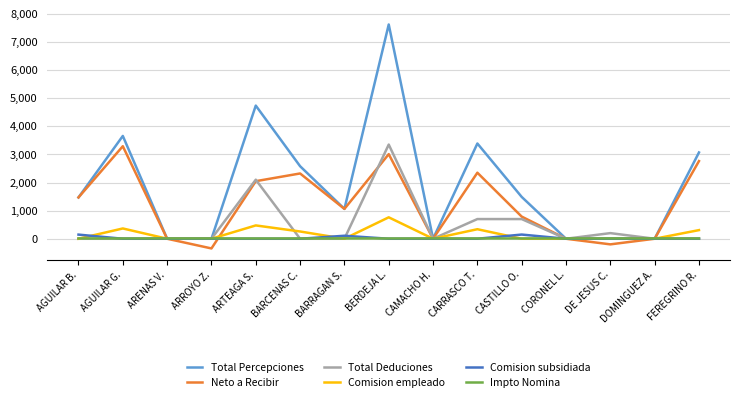

Which series has the largest range (max minus min)?

Total Percepciones